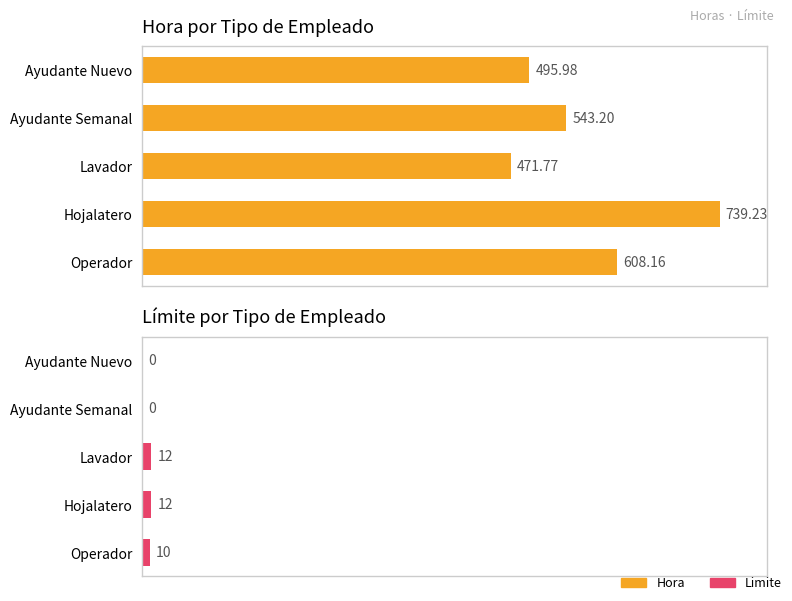

True or false: Limite has a value of 3.9 at Ayudante Semanal.

False